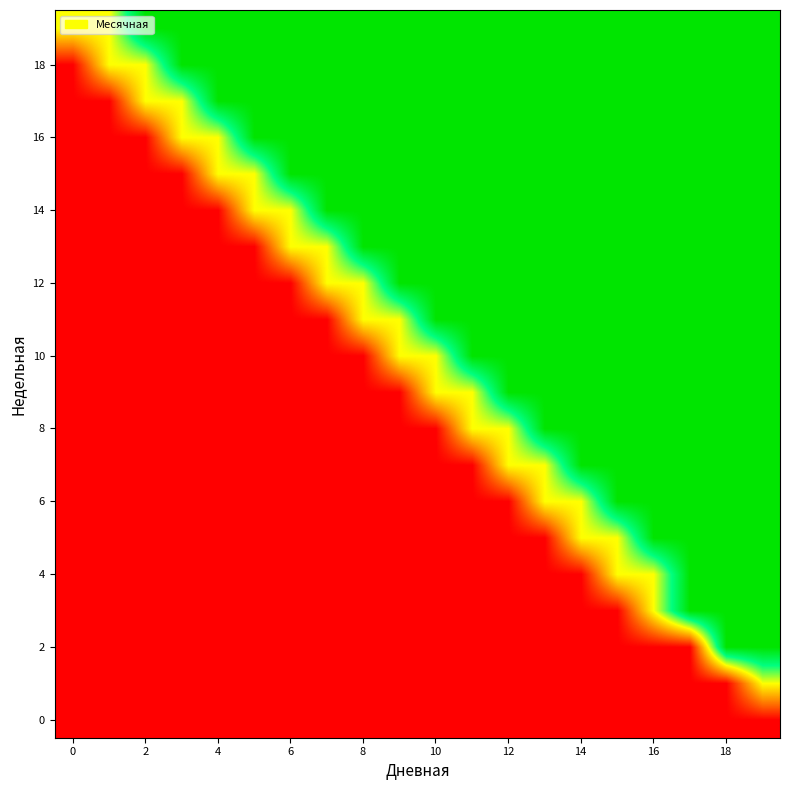

At how many categories does at least one series exceed 0?

20